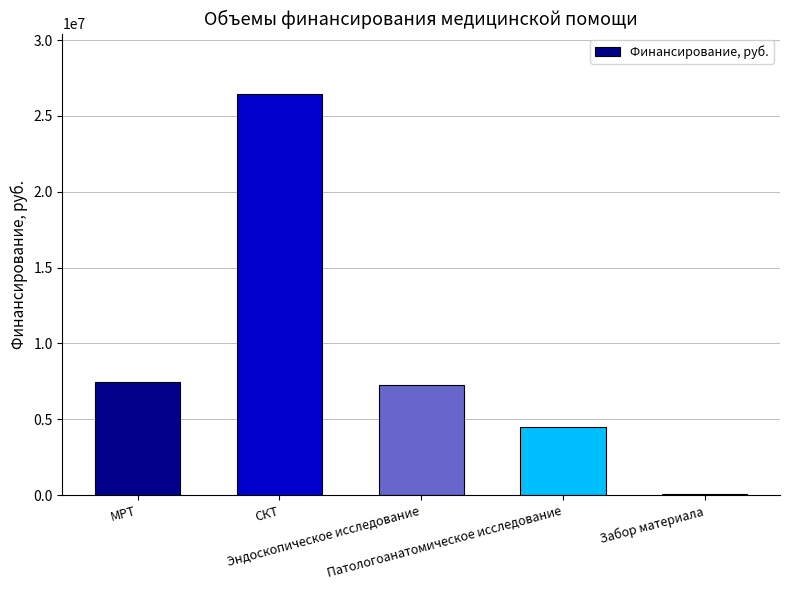

What is the average value?

9138432